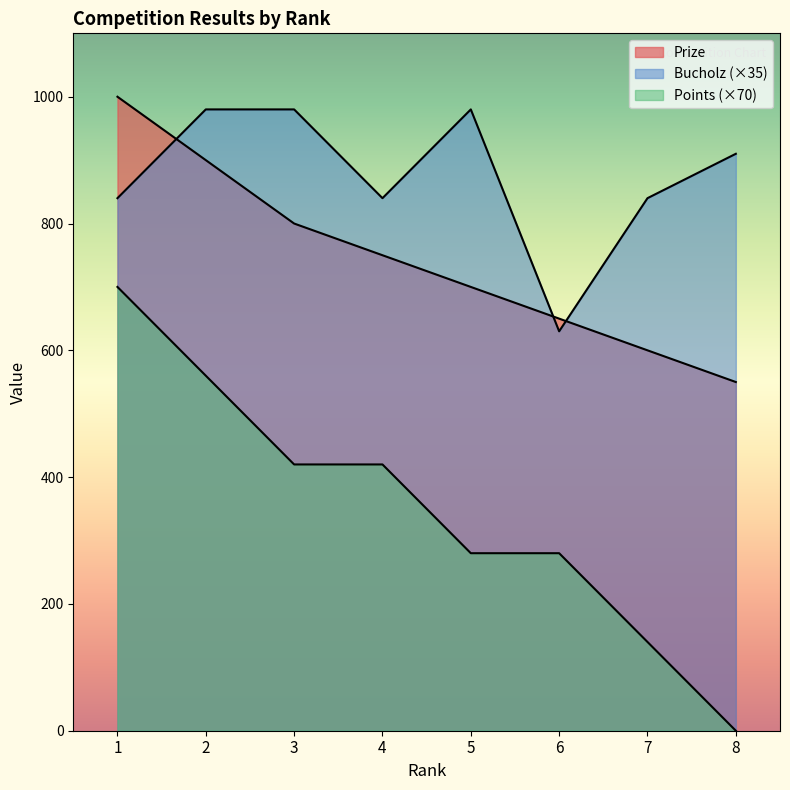

What is the sum of all Bucholz values?

7000